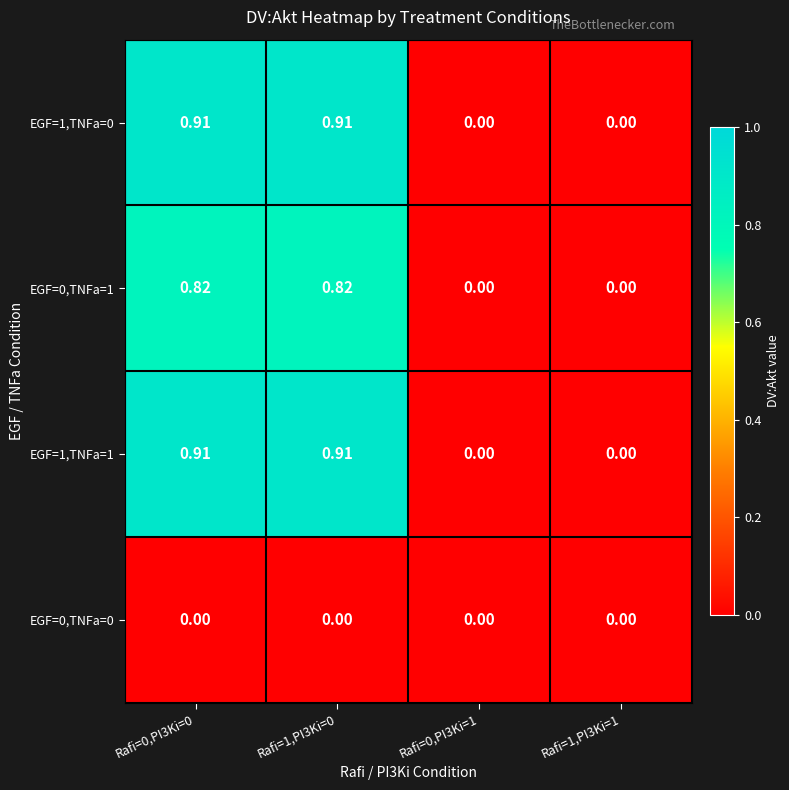

Is the value of EGF=1,TNFa=0 at Rafi=0,PI3Ki=0 greater than the value of EGF=0,TNFa=0 at Rafi=1,PI3Ki=0?

Yes